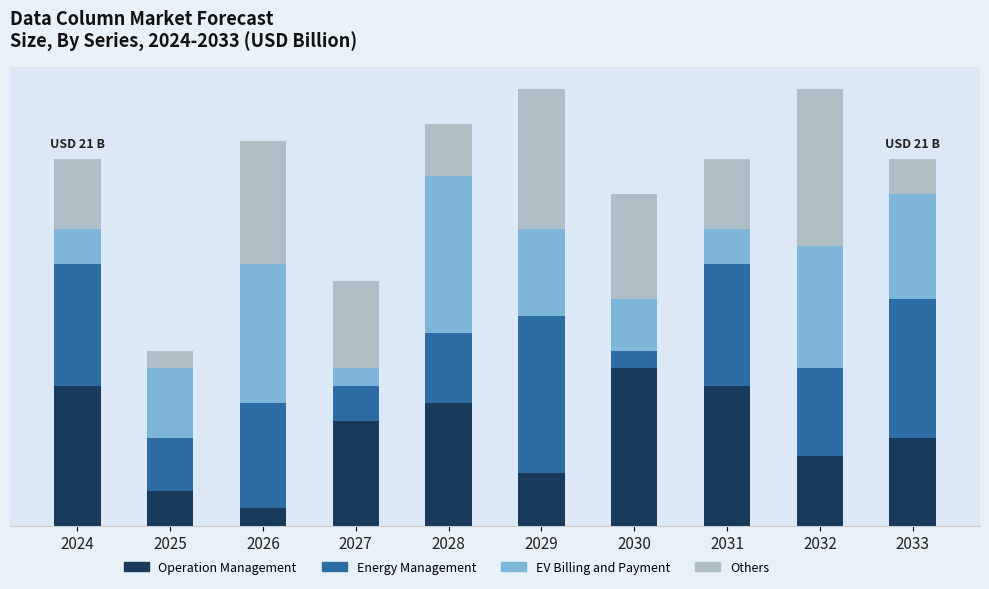

Read the EV Billing and Payment value at 2029.

5